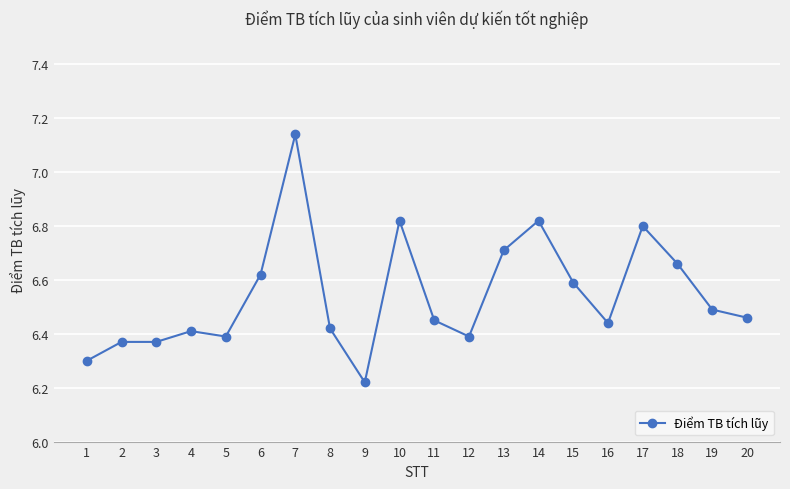

At which category does the chart reach its peak across all series?

7